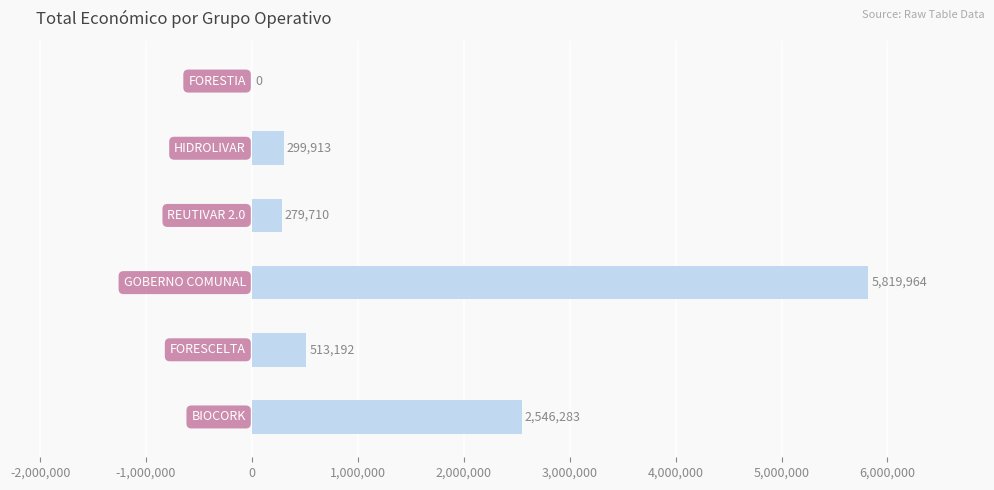

What is the greatest value displayed?

5819964